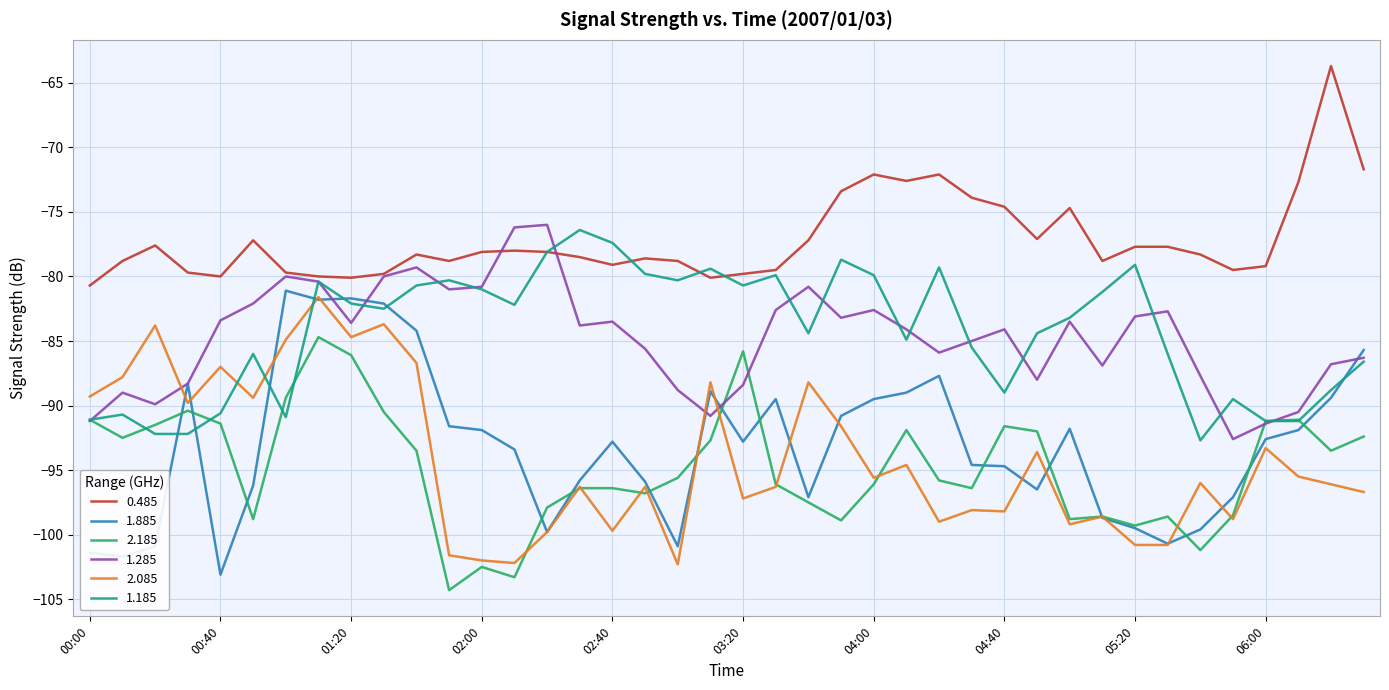

What is the minimum value for 1.185?

-92.7